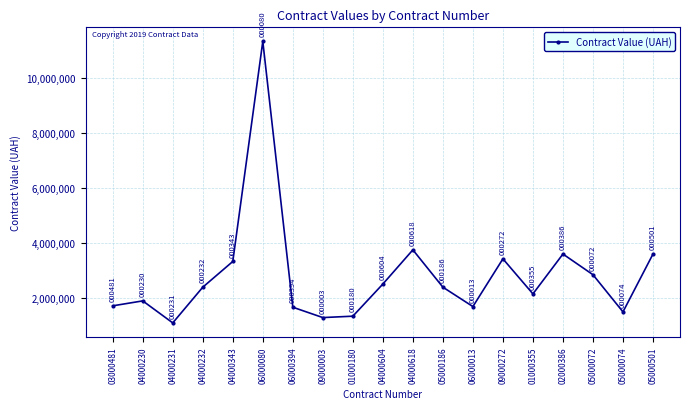

Where is the data nearest to the value 6214044?

04000618